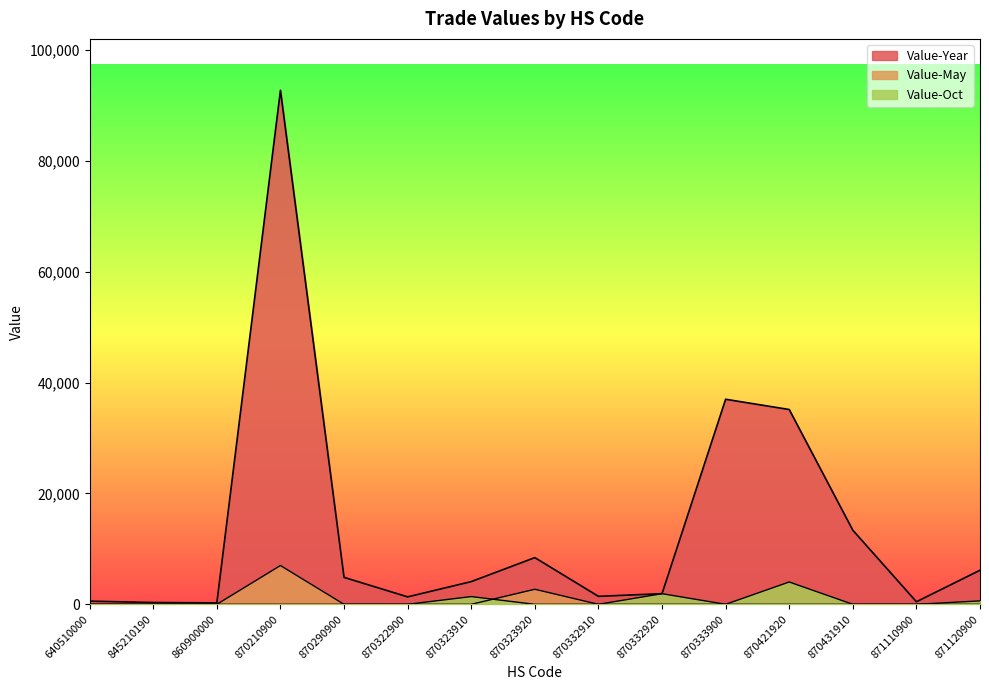

What is the spread (max minus min) of values at 845210190?

322